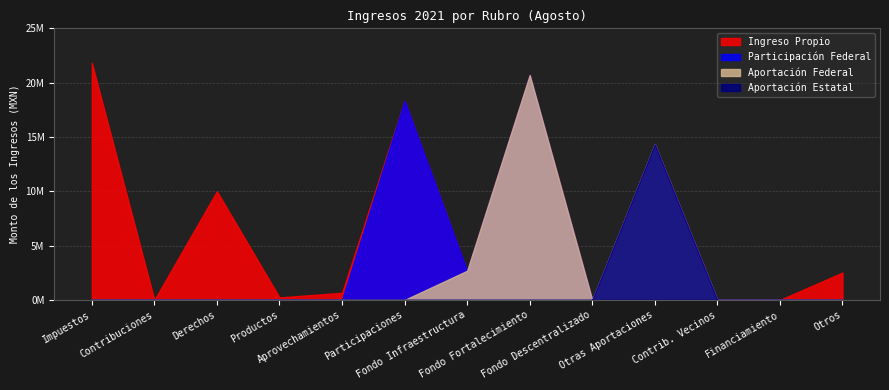

Is the value of Ingreso Propio at Participaciones greater than the value of Aportación Estatal at Participaciones?

Yes